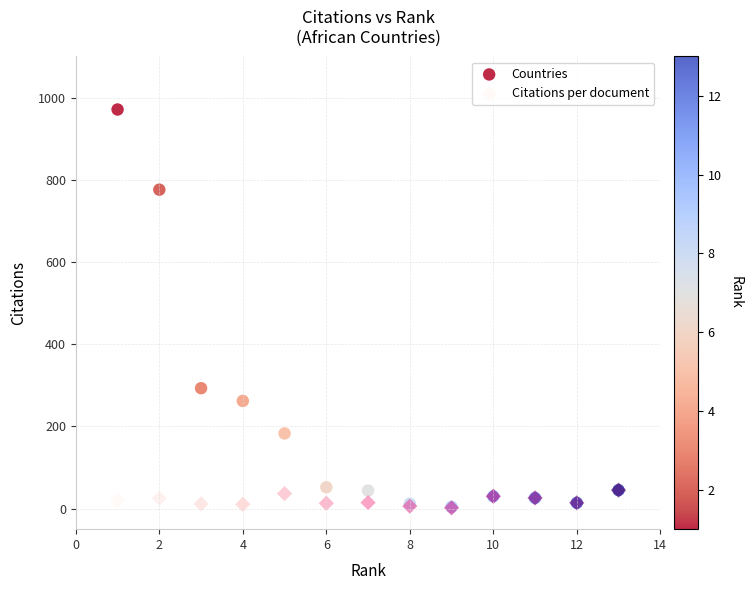

In the Countries series, what Y value is closest to 487?

293.0